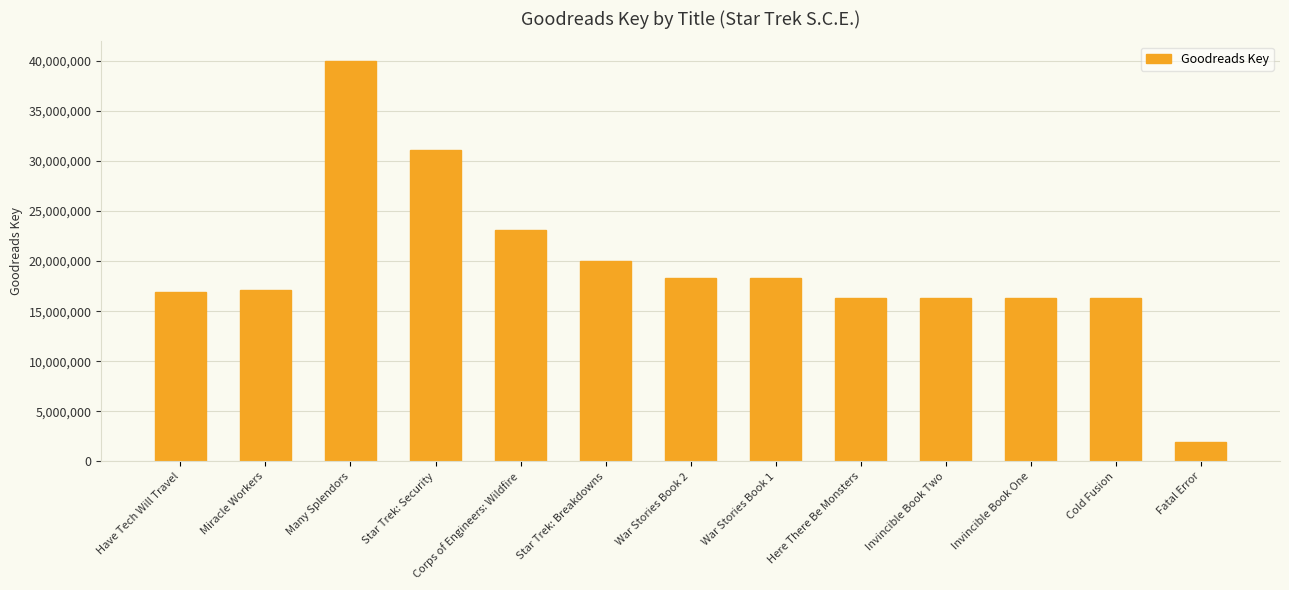

What is the difference between the maximum and minimum values?

37987684